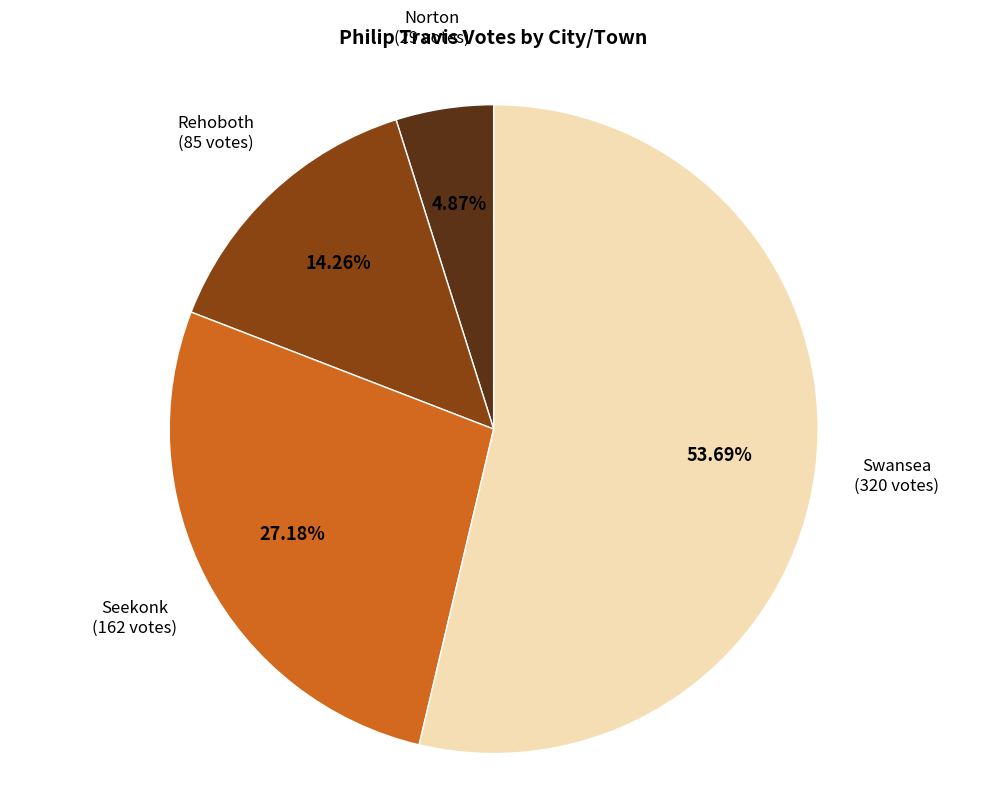

Is there any slice that represents more than half of the pie?

Yes